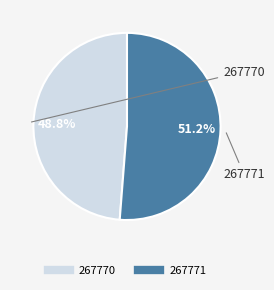

Count the number of slices in the pie.

2